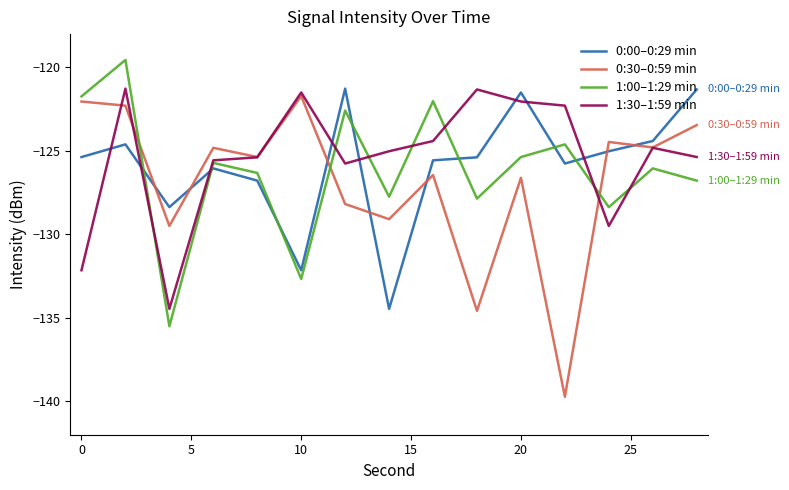

What is the sum of all 0:00–0:29 min values?

-1888.0